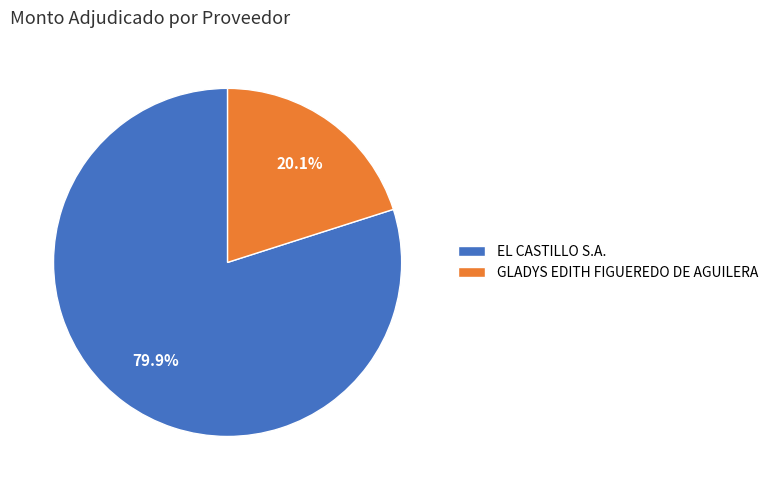

To the nearest percent, what is the average slice percentage?

50%